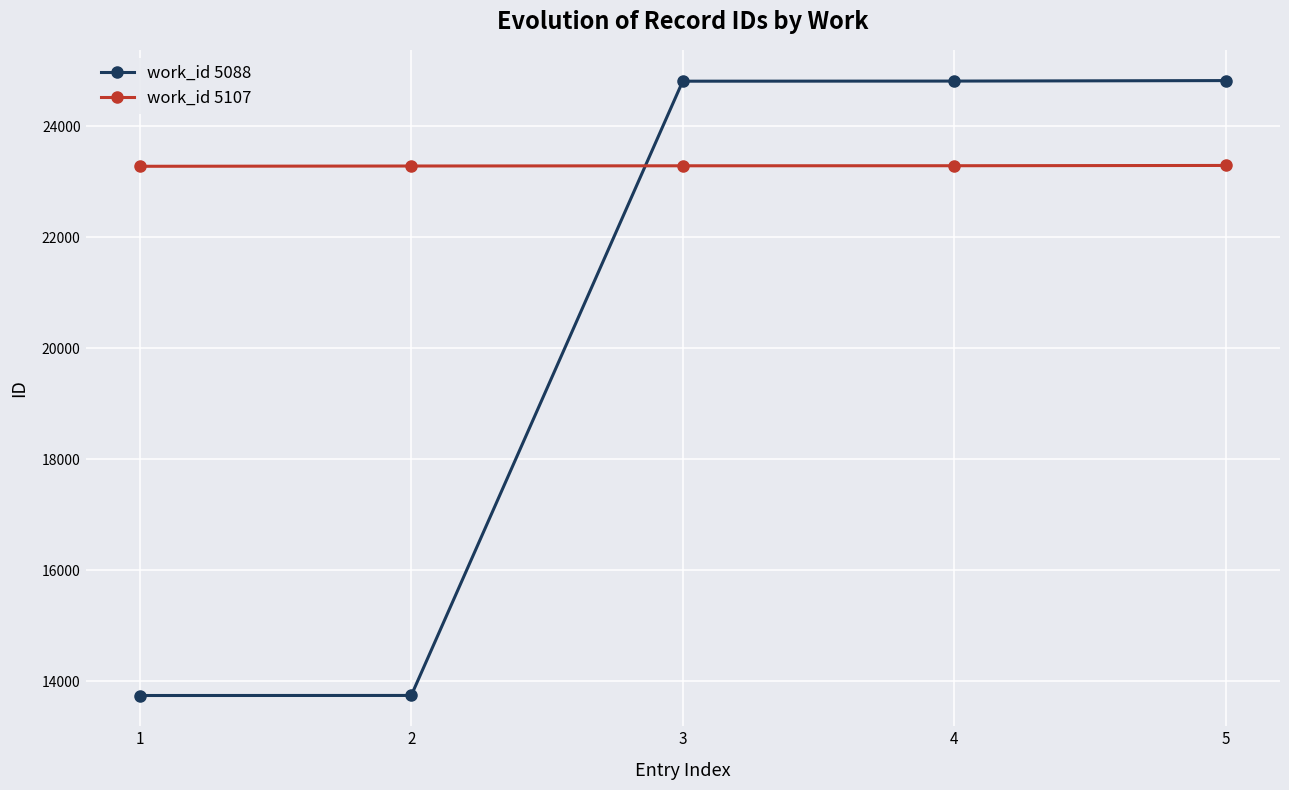

How many values in the work_id 5088 series are below 24814?

2